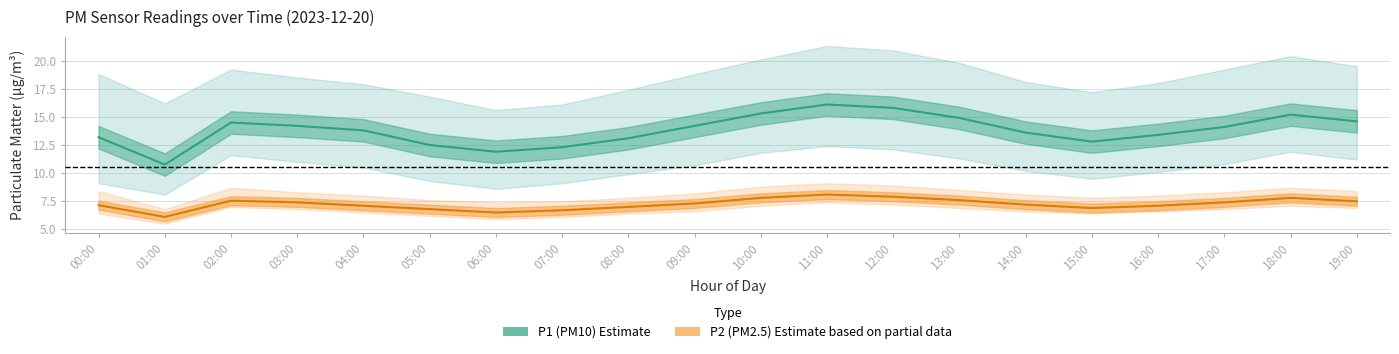

What is the highest value of the P1 (PM10) Estimate series?

16.1